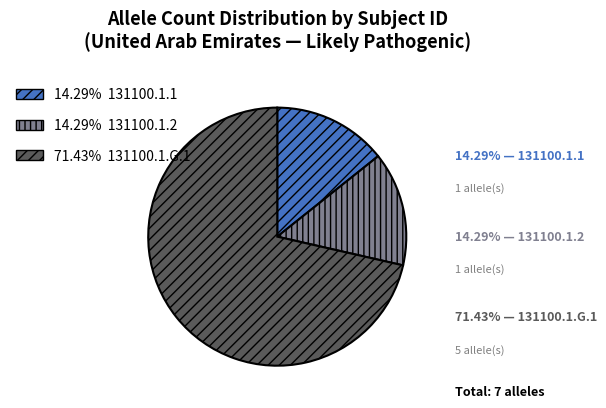

Is there any slice that represents more than half of the pie?

Yes